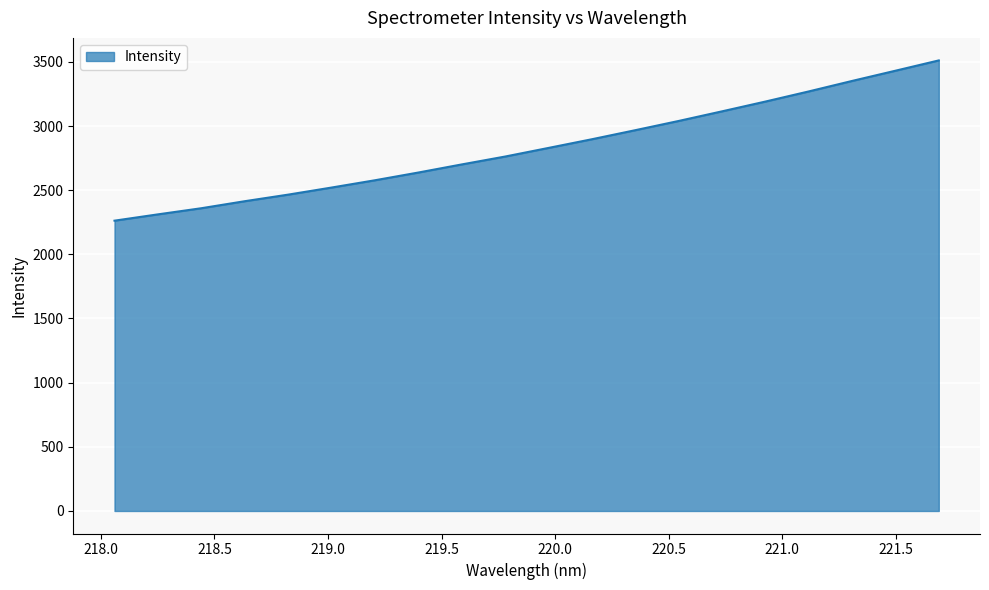

What is the difference between the maximum and minimum values?

1248.8